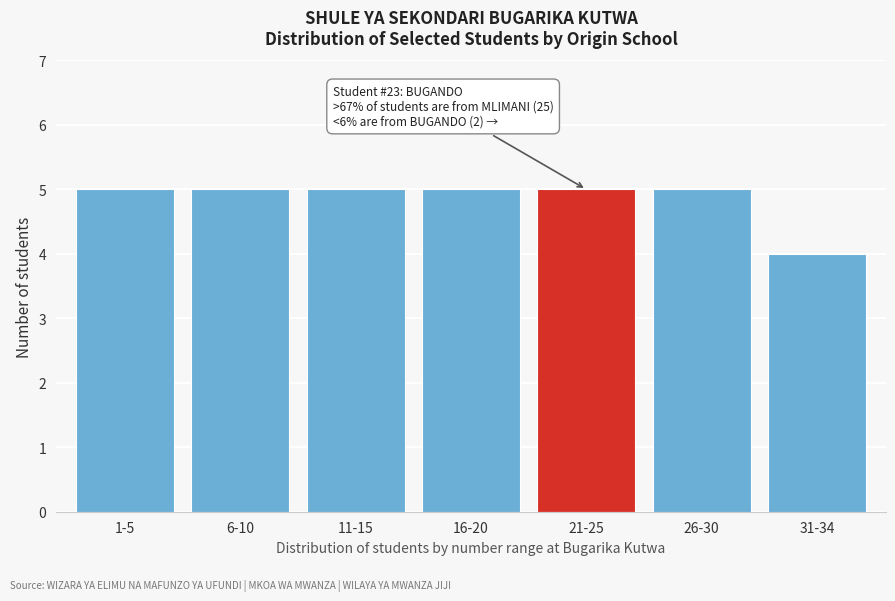

Reading left to right, what are all the values shown in this chart?

1-5=5	6-10=5	11-15=5	16-20=5	21-25=5	26-30=5	31-34=4